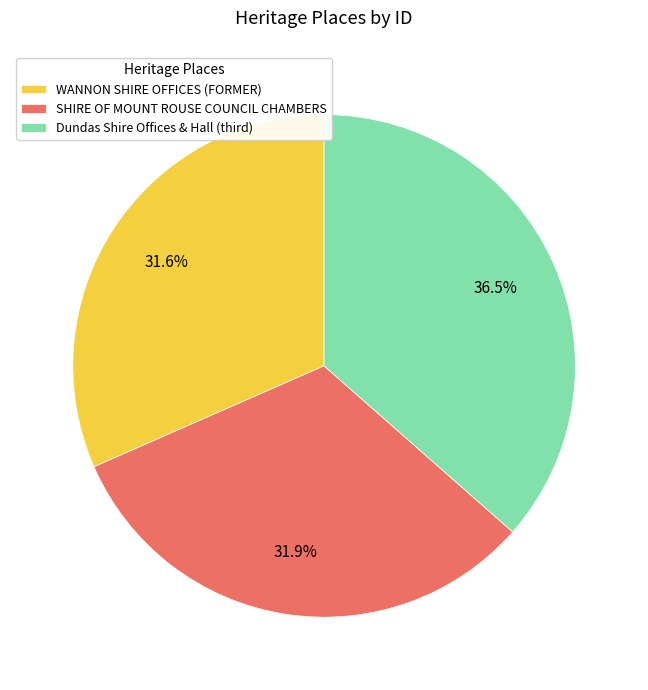

True or false: WANNON SHIRE OFFICES (FORMER) accounts for 42% of the total.

False